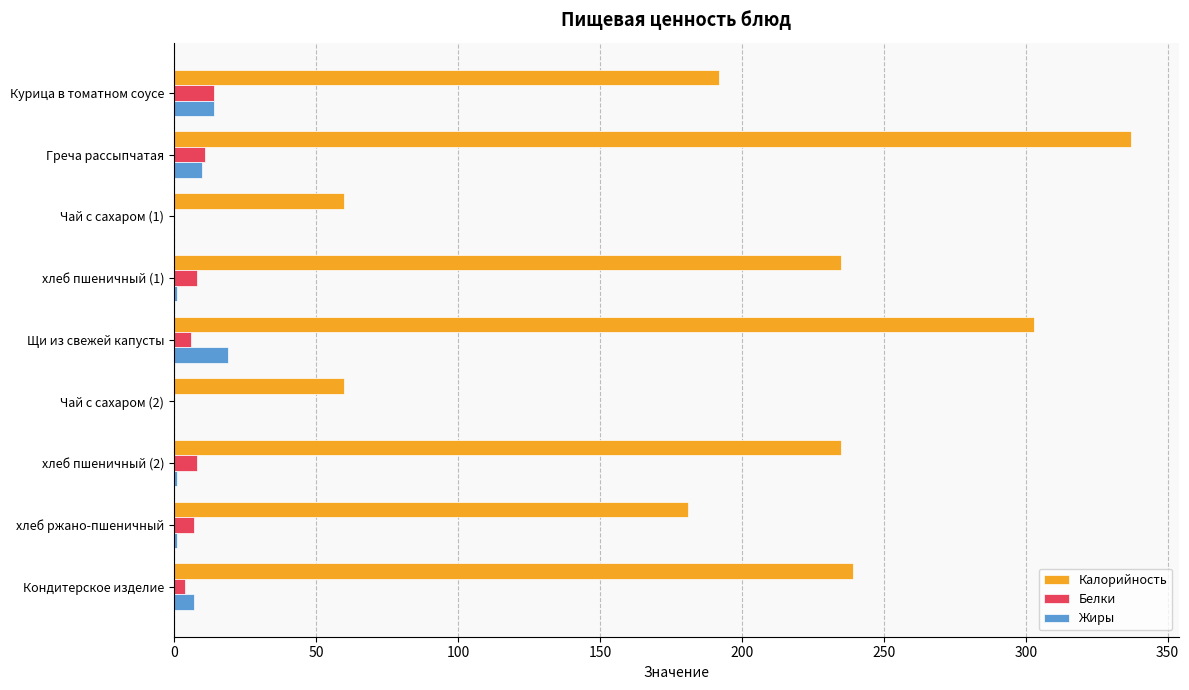

What is the average value of the Жиры series?

6